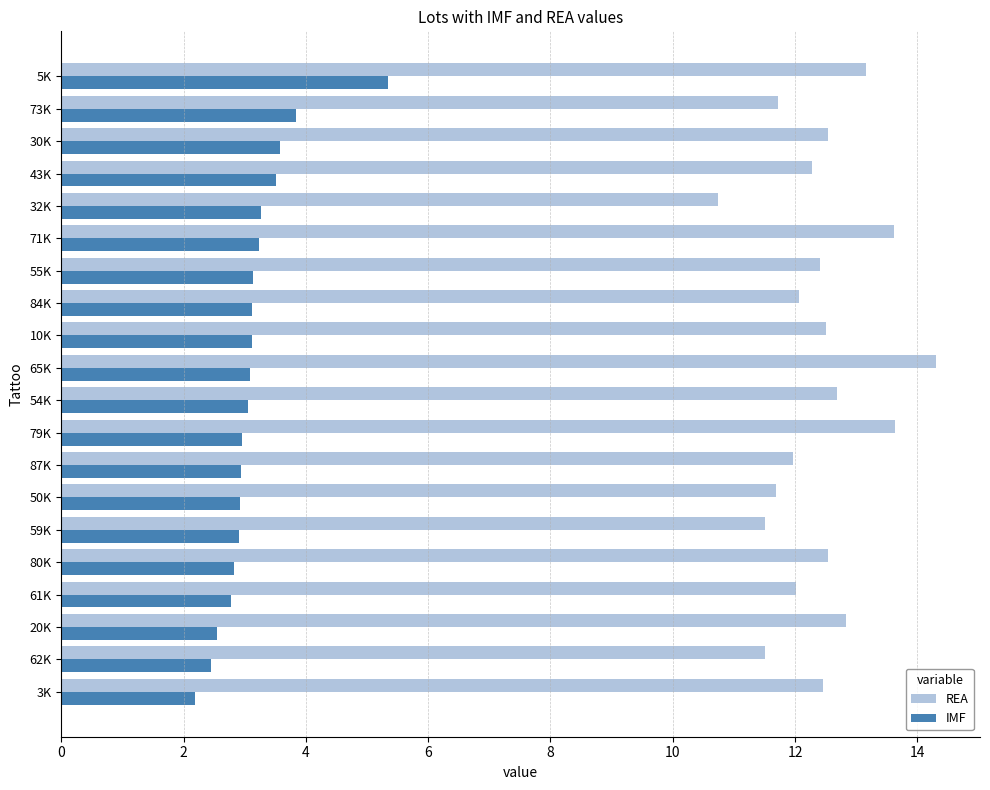

List the series in order of their peak value, lowest first.

IMF, REA